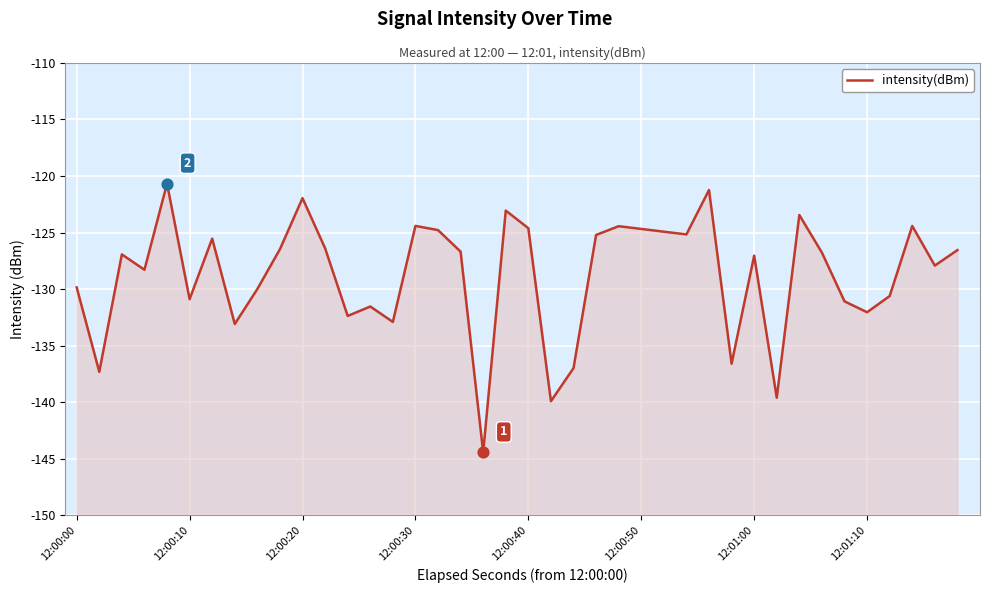

Which has a higher value, 35 or 12:00:40?

12:00:40